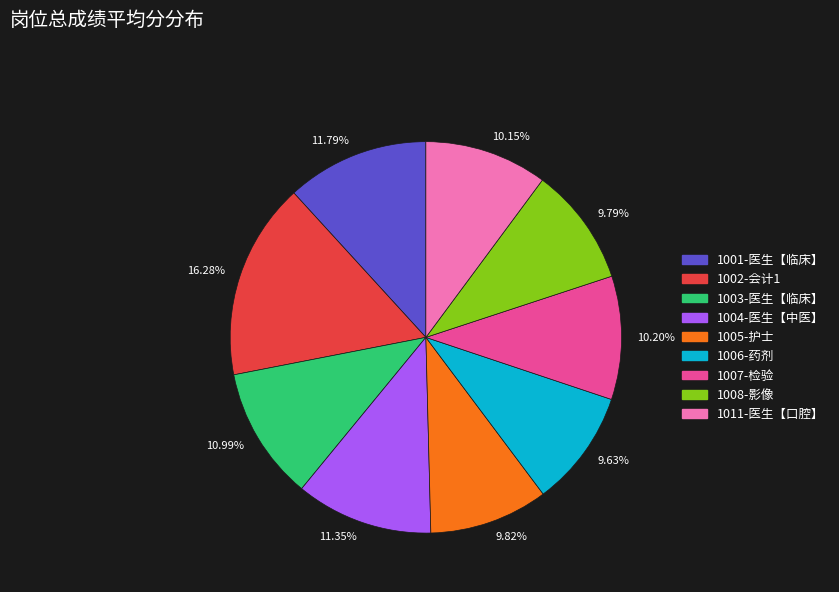

What is the ratio of the value at 9.79% to the value at 10.15%?

1.0